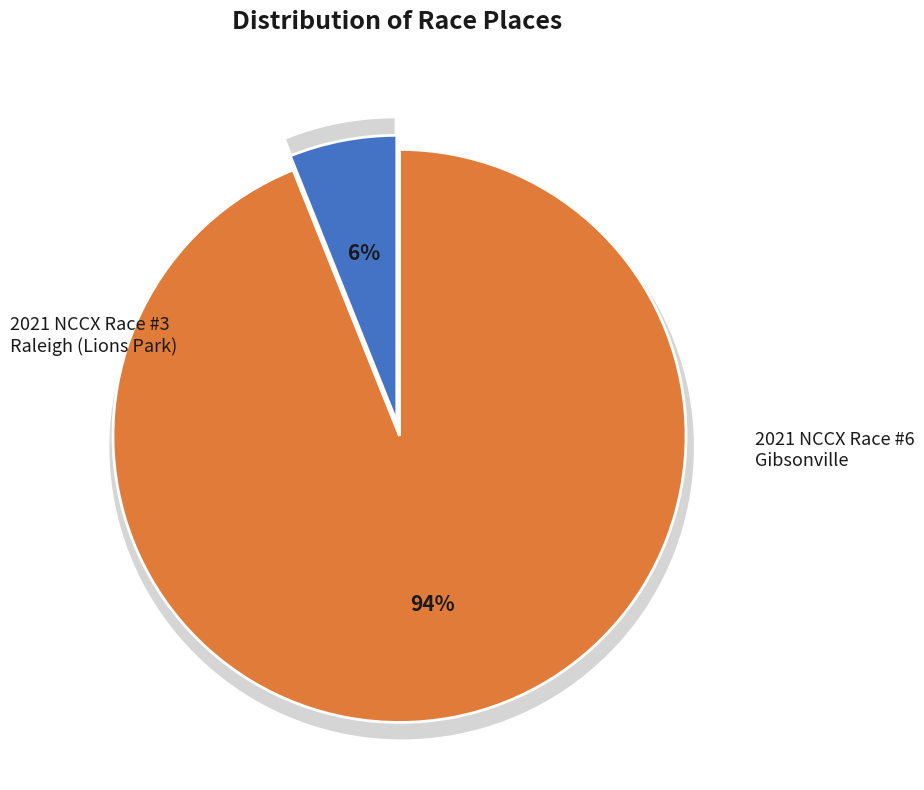

To the nearest percent, what percentage of the pie is 2021 NCCX Race #3 Raleigh (Lions Park)?

6%